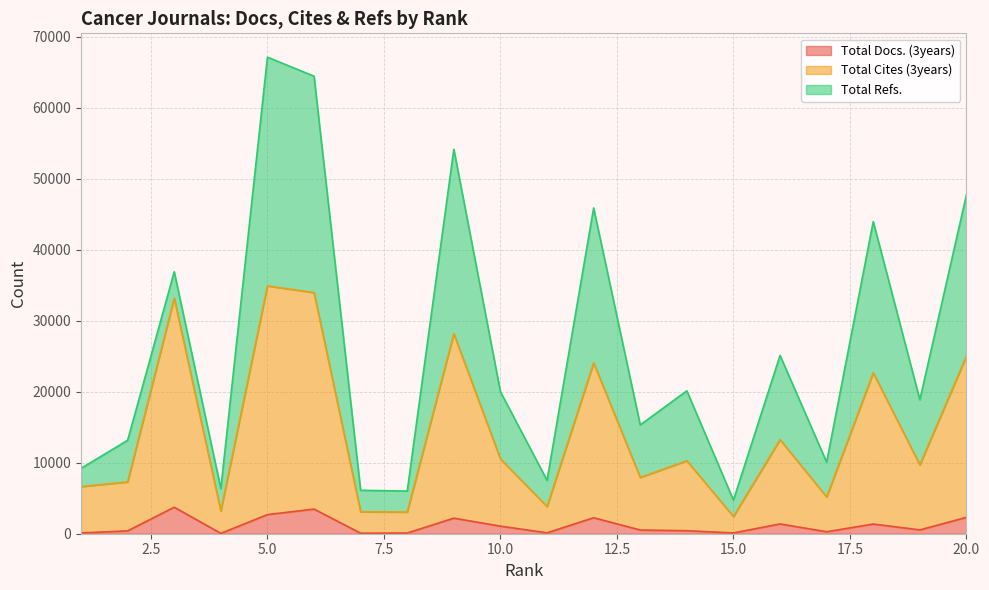

How many values in the Total Docs. (3years) series are below 540?

10